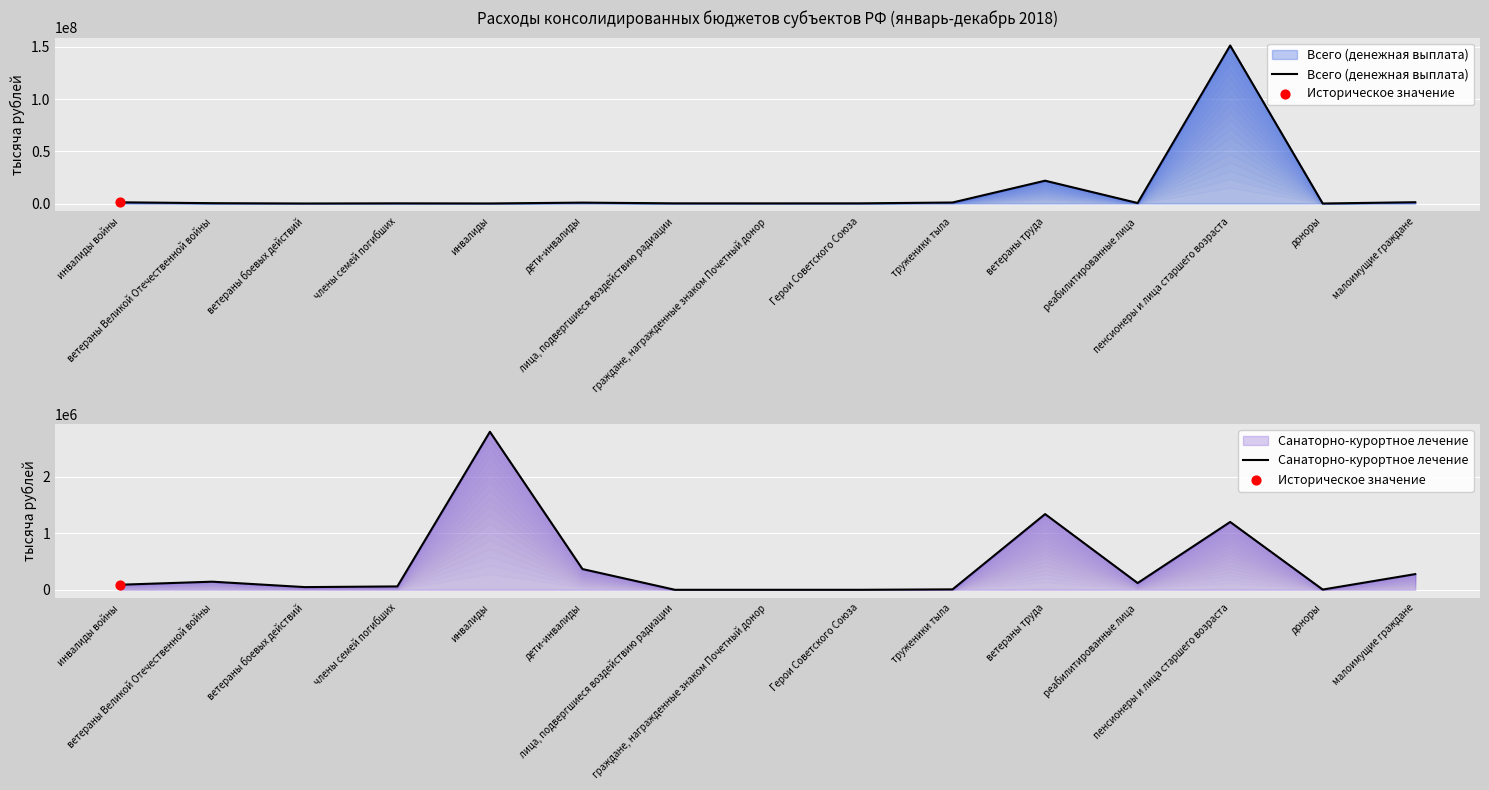

Which series contains the lowest Y value?

Санаторно-курортное лечение